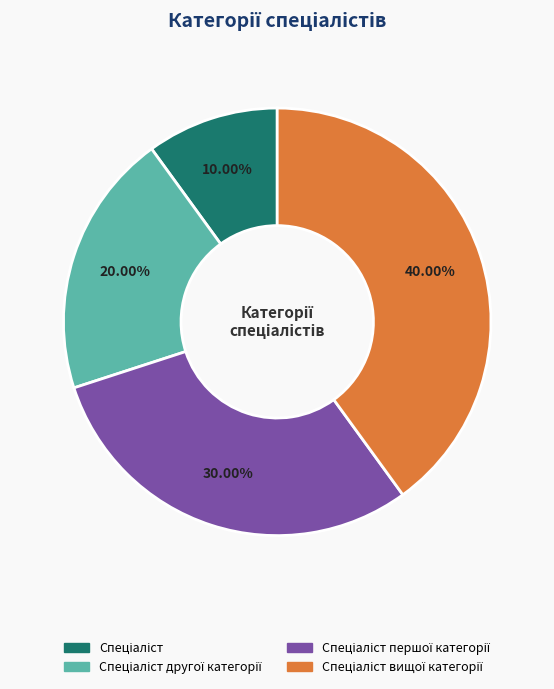

To the nearest percent, what is the average slice percentage?

25%